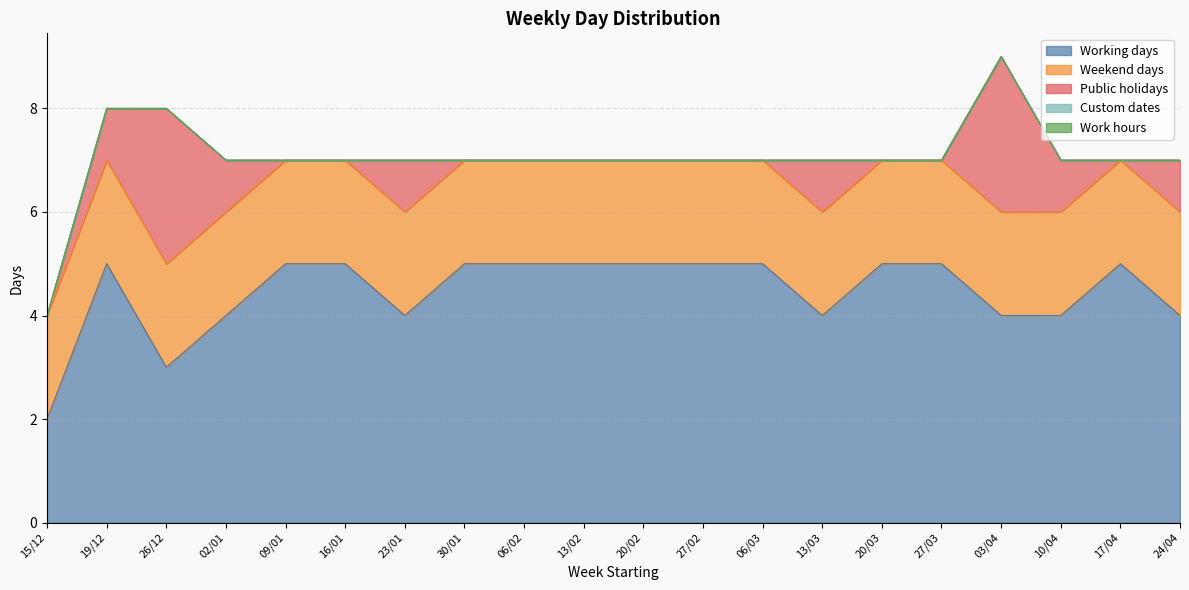

What is the total value across all series at 20/02?

7